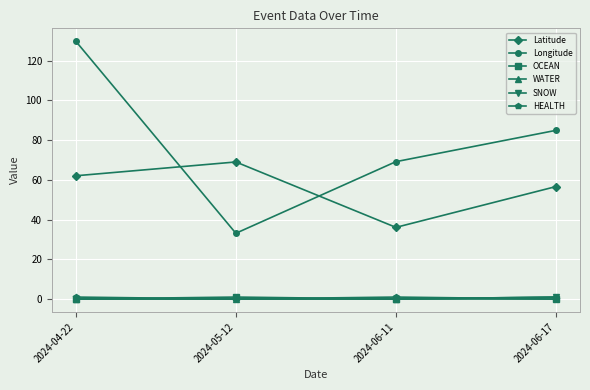

Is this an area chart (filled region under the line)?

No